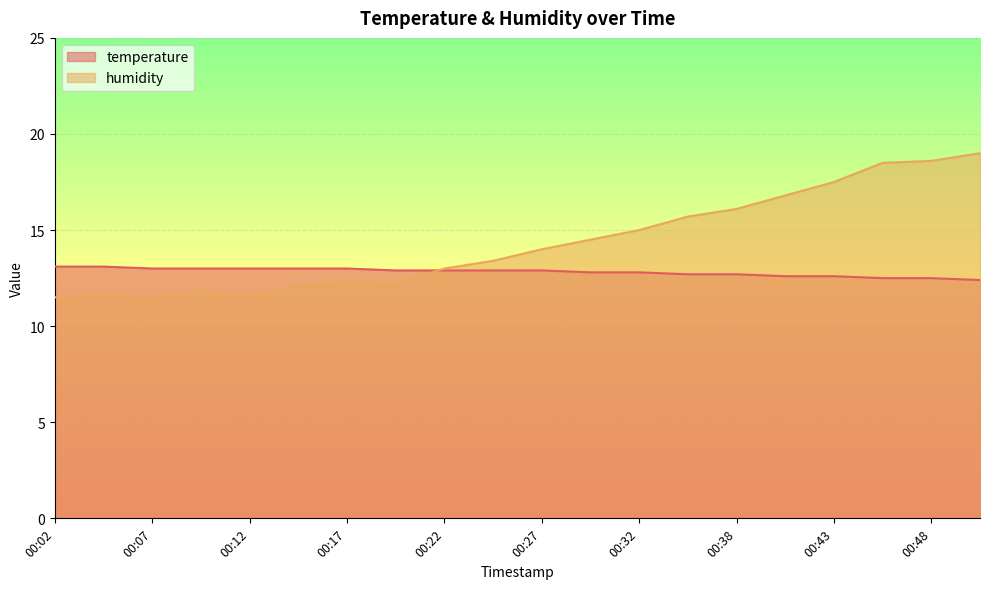

What is the spread (max minus min) of values at 00:43?

4.9